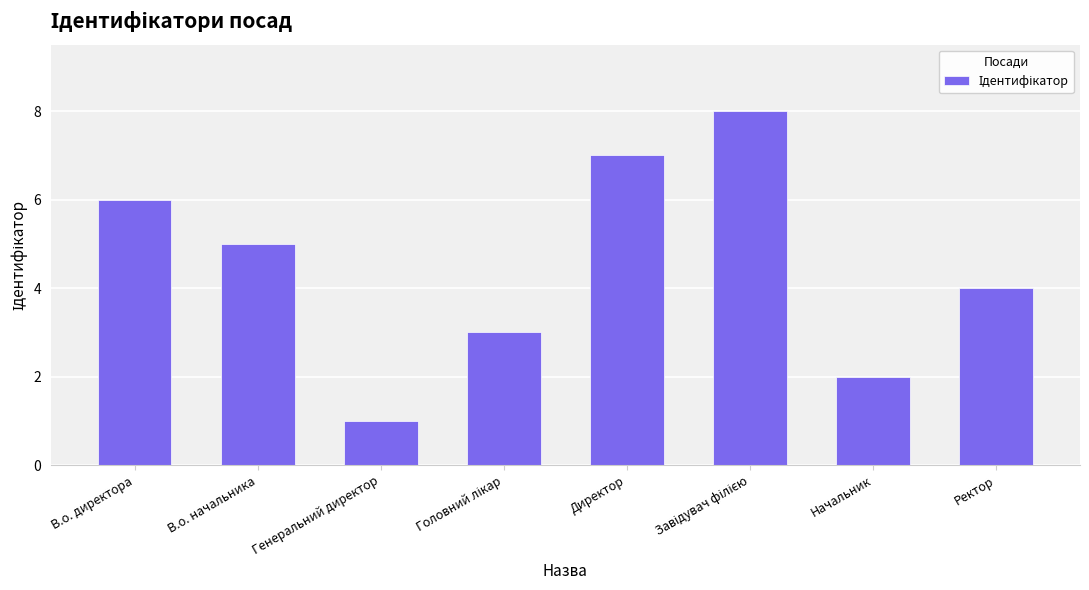

What is the label of the 7th bar from the left?

Начальник